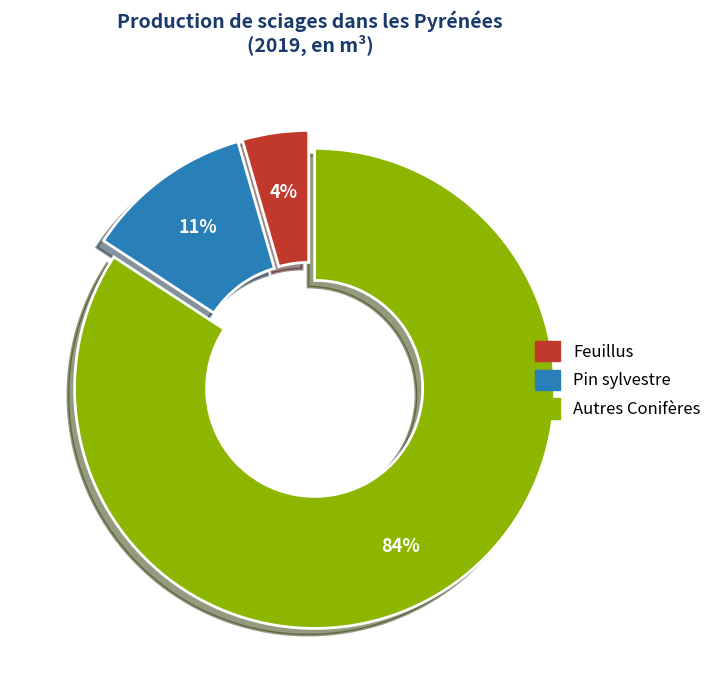

How many slices are in this pie chart?

3